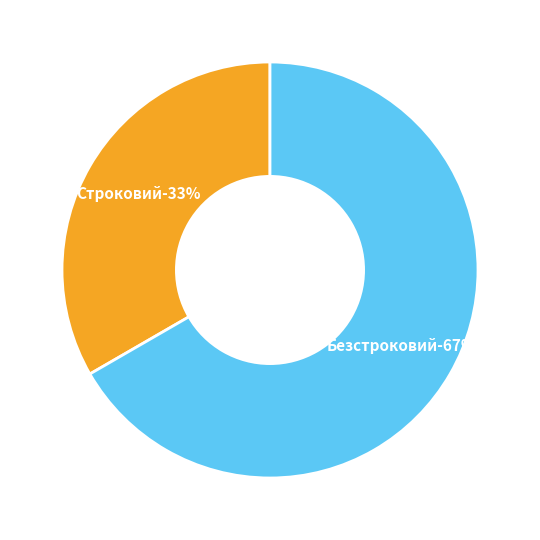

True or false: Строковий accounts for 33% of the total.

True